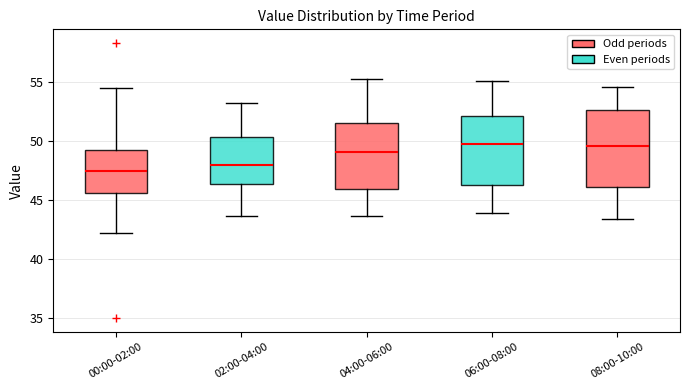

Reading left to right, read every box against the y-axis: the position of its median line, the range the box covers, and the ends of its whiskers. The values are not printed on the chart, so give them approximately, as read against the axis.

00:00-02:00: median 47.5, box 45.5 to 49.5, whiskers 42.0 to 54.5
02:00-04:00: median 48.0, box 46.5 to 50.5, whiskers 43.5 to 53.5
04:00-06:00: median 49.0, box 46.0 to 51.5, whiskers 43.5 to 55.5
06:00-08:00: median 50.0, box 46.5 to 52.0, whiskers 44.0 to 55.0
08:00-10:00: median 49.5, box 46.0 to 52.5, whiskers 43.5 to 54.5